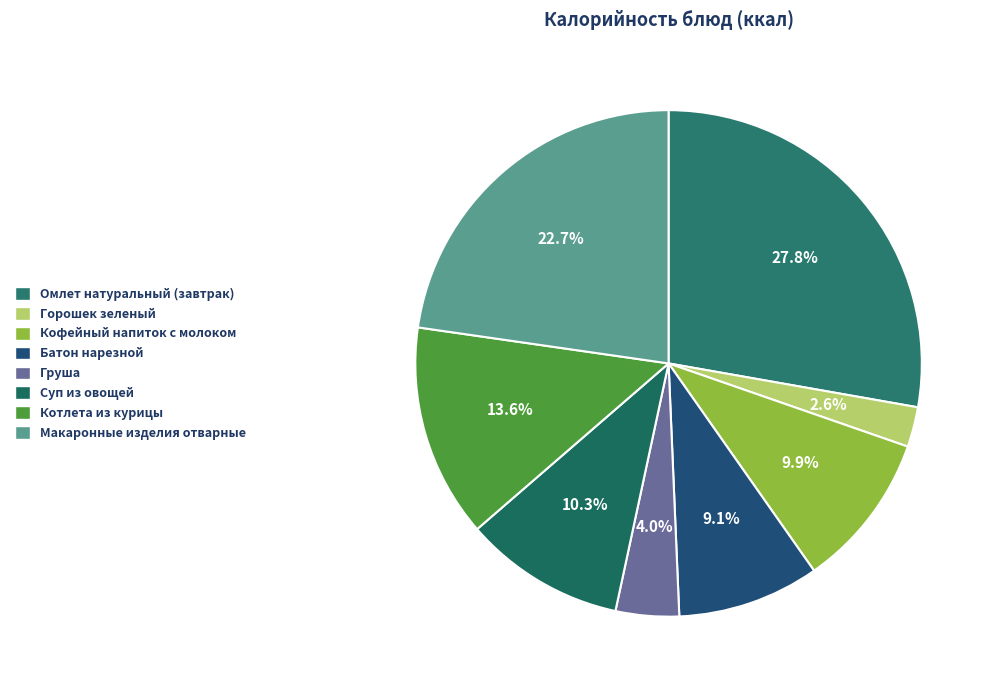

Count the number of slices in the pie.

8